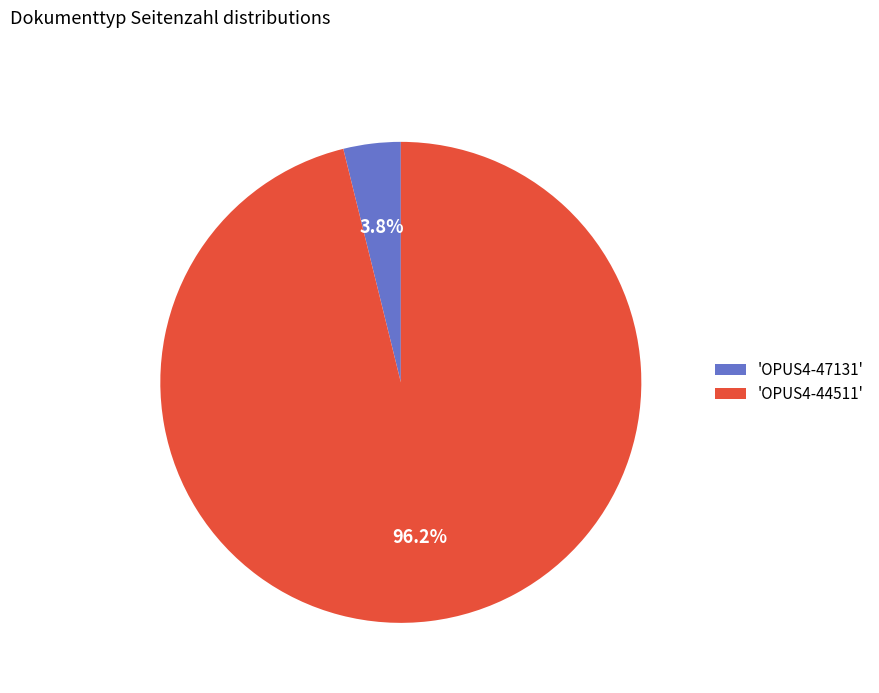

Between 'OPUS4-44511' and 'OPUS4-47131', which is larger?

'OPUS4-44511'